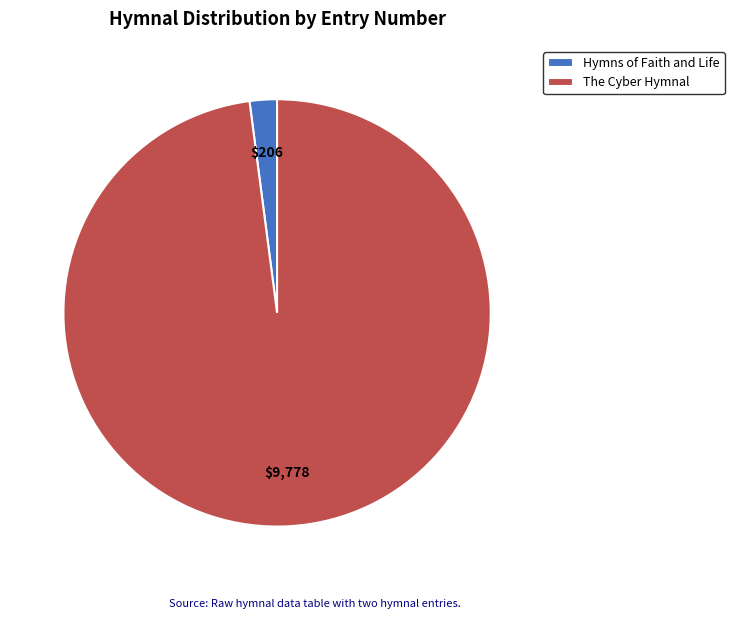

Do The Cyber Hymnal and Hymns of Faith and Life together represent more than half of the pie?

Yes